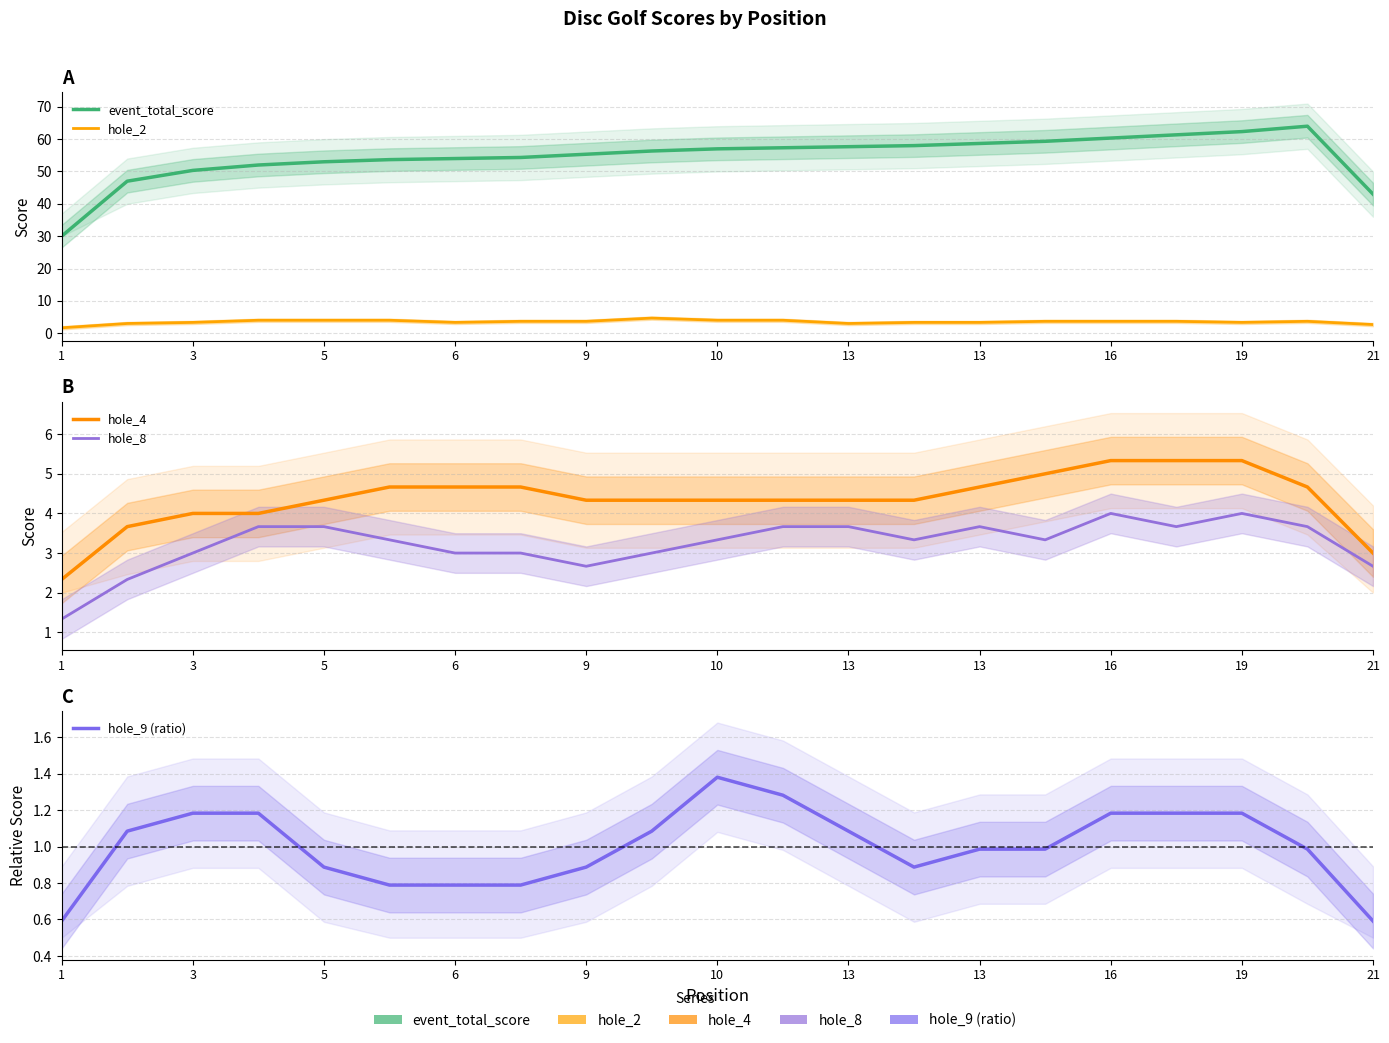

List the series in order of their peak value, highest first.

event_total_score, hole_4, hole_2, hole_8, hole_9 (ratio)